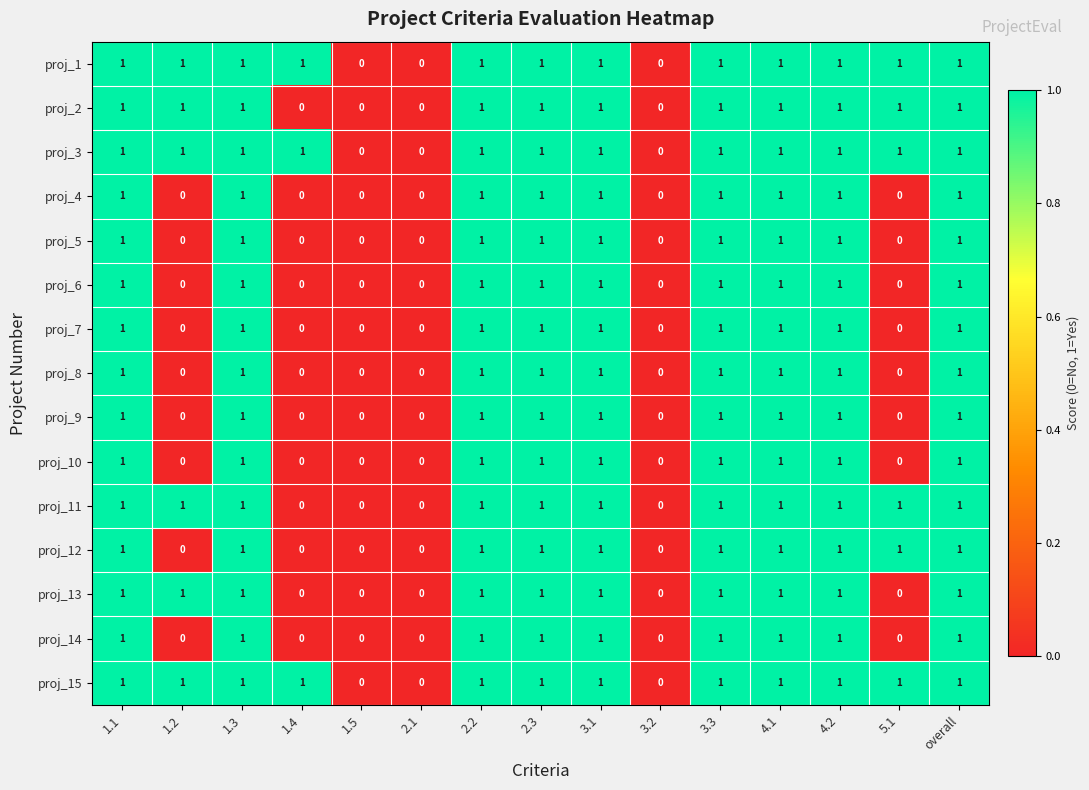

What is the spread (max minus min) of values at 5.1?

1